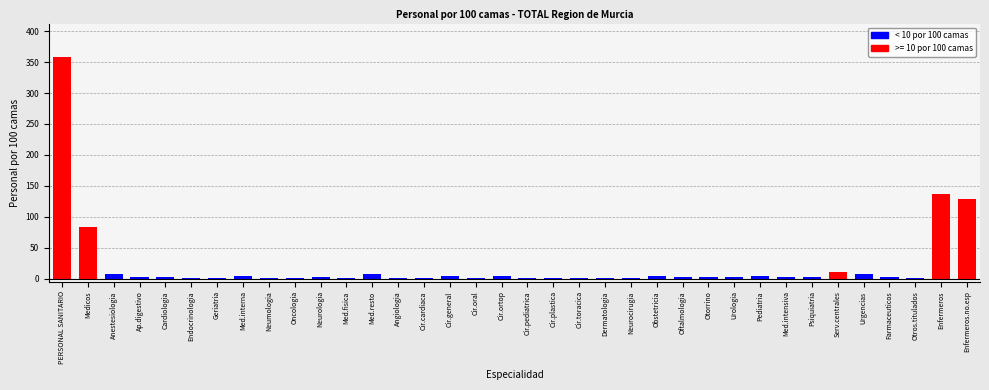

Is it true that the value at PERSONAL SANITARIO is 358.5?

True